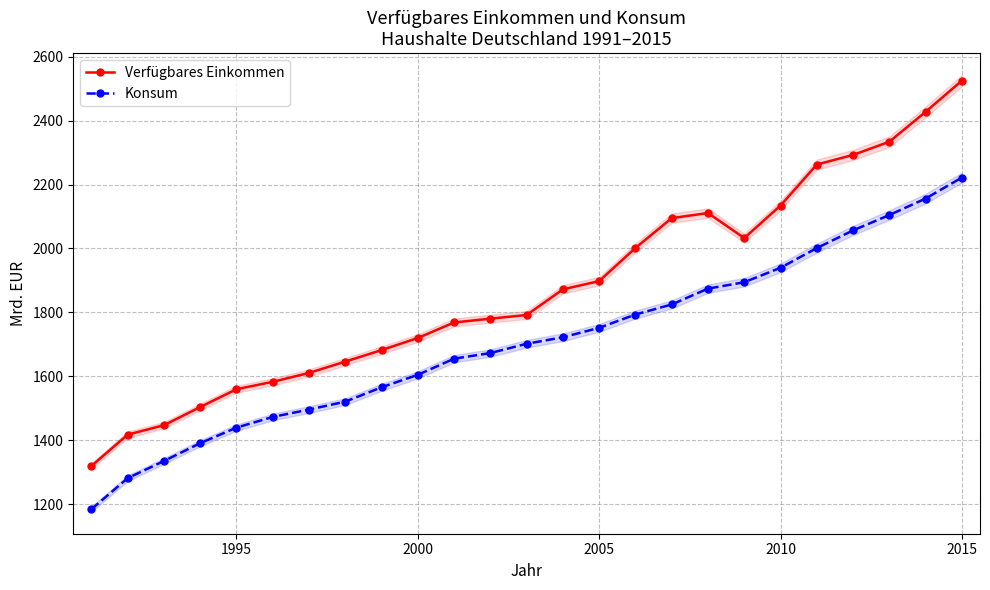

What is the value of the Konsum point at the 3rd from the left?

1334.6